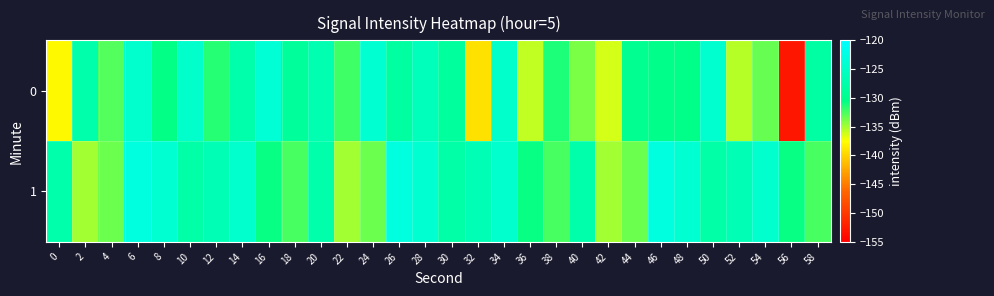

Which series has the largest total across all categories?

1